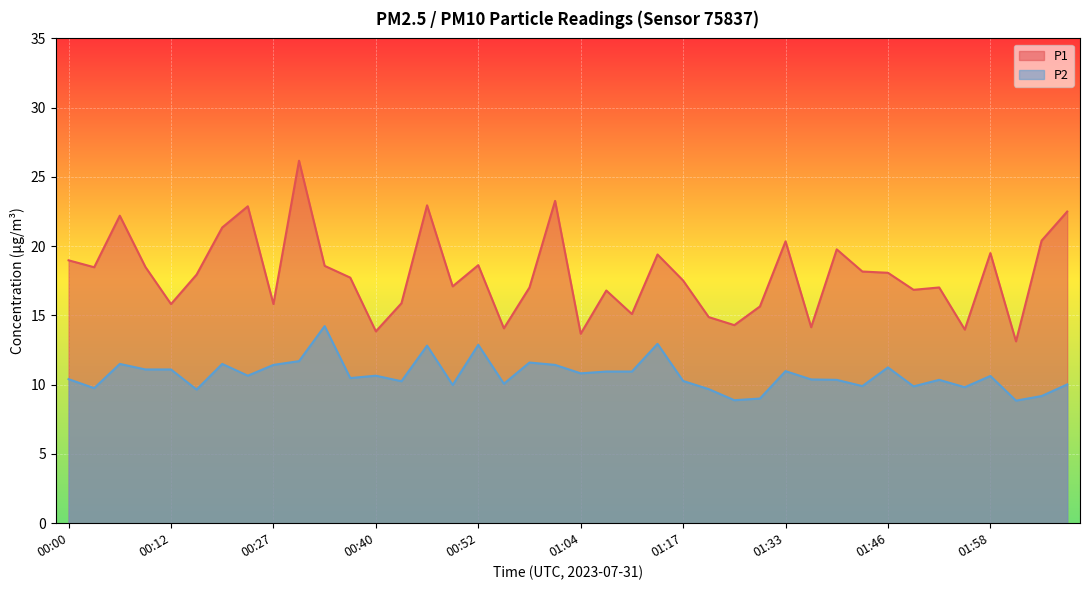

Is it true that P1 equals 23.3 at 01:01?

True